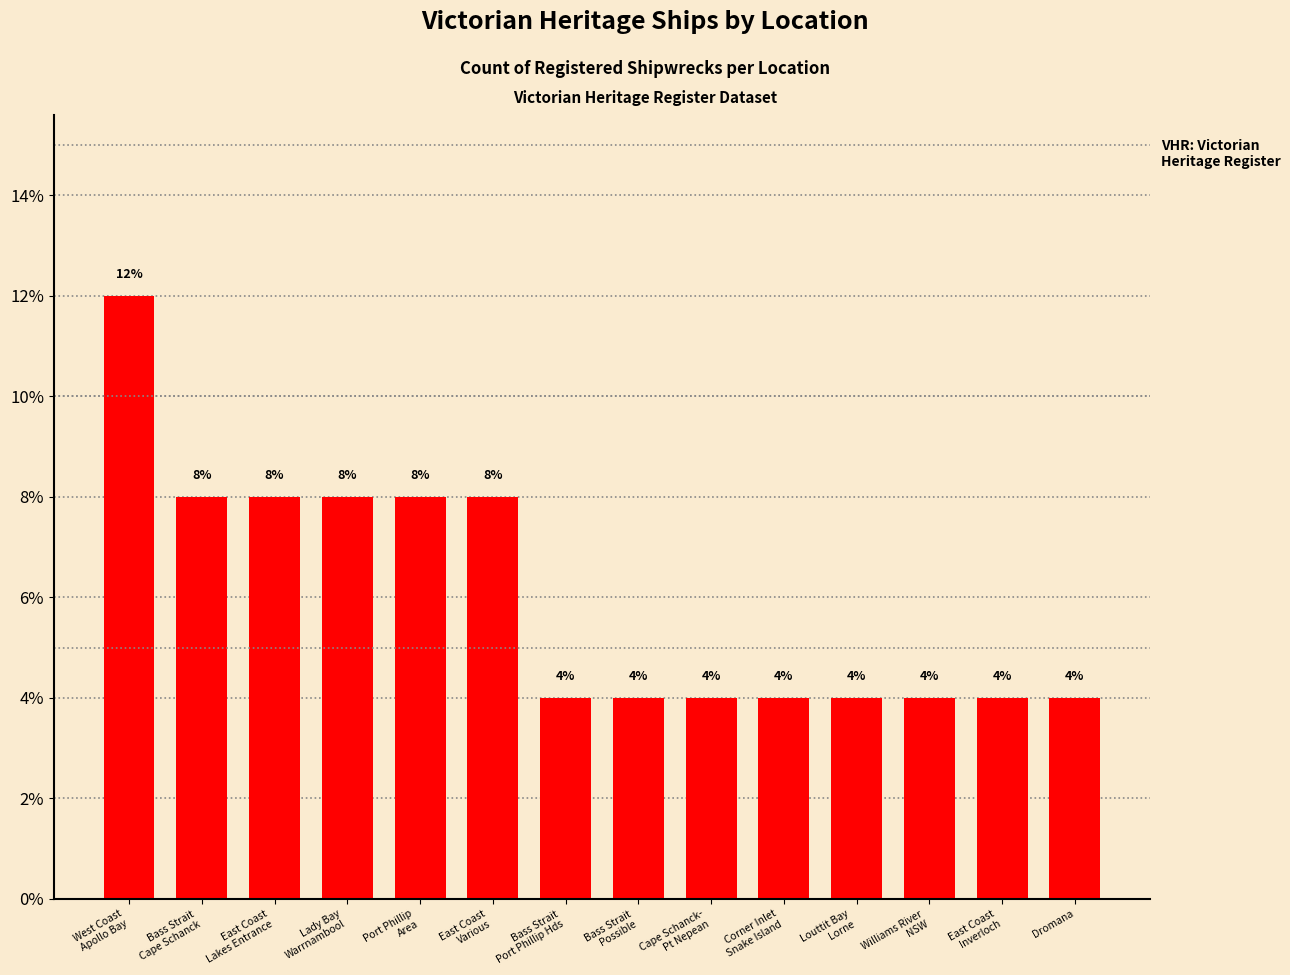

How many data points does each series have?

14